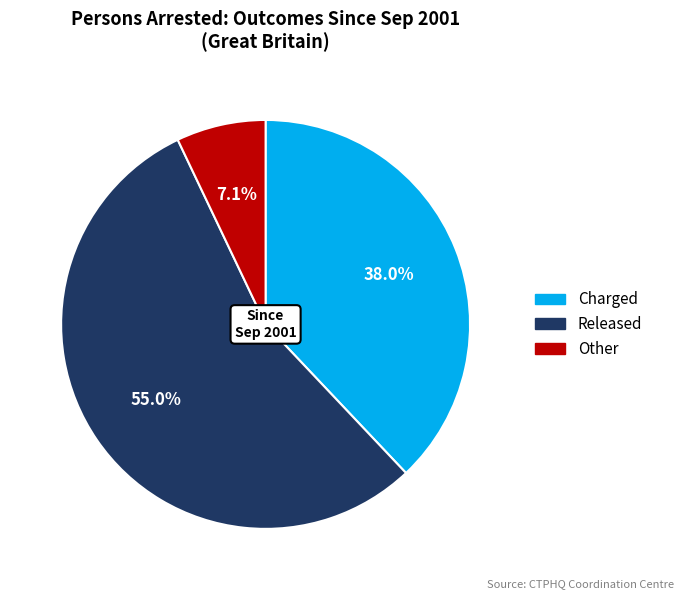

To the nearest percent, what is the average slice percentage?

33%